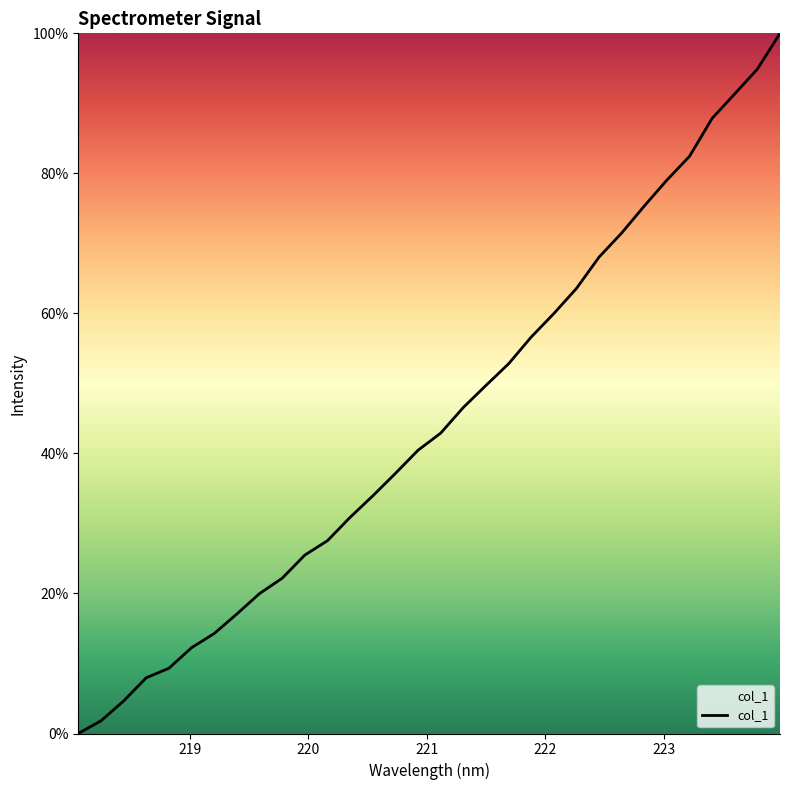

What is the greatest value displayed?

100.0